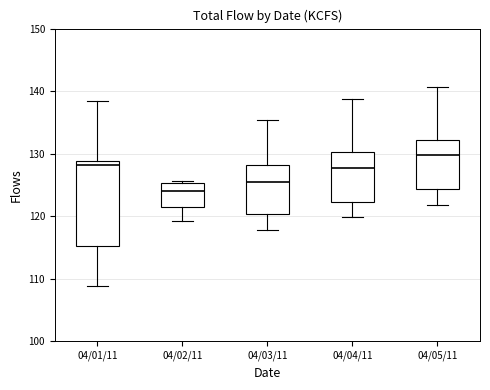

Reading left to right, transcribe this box plot: for each box, give where its median line is, the range the box spans, and where its two whiskers end, as read against the y-axis. The values are not printed on the chart, so give them approximately, as read against the axis.

04/01/11: median 128, box 115 to 129, whiskers 109 to 138
04/02/11: median 124, box 121 to 125, whiskers 119 to 126
04/03/11: median 126, box 120 to 128, whiskers 118 to 135
04/04/11: median 128, box 122 to 130, whiskers 120 to 139
04/05/11: median 130, box 124 to 132, whiskers 122 to 141